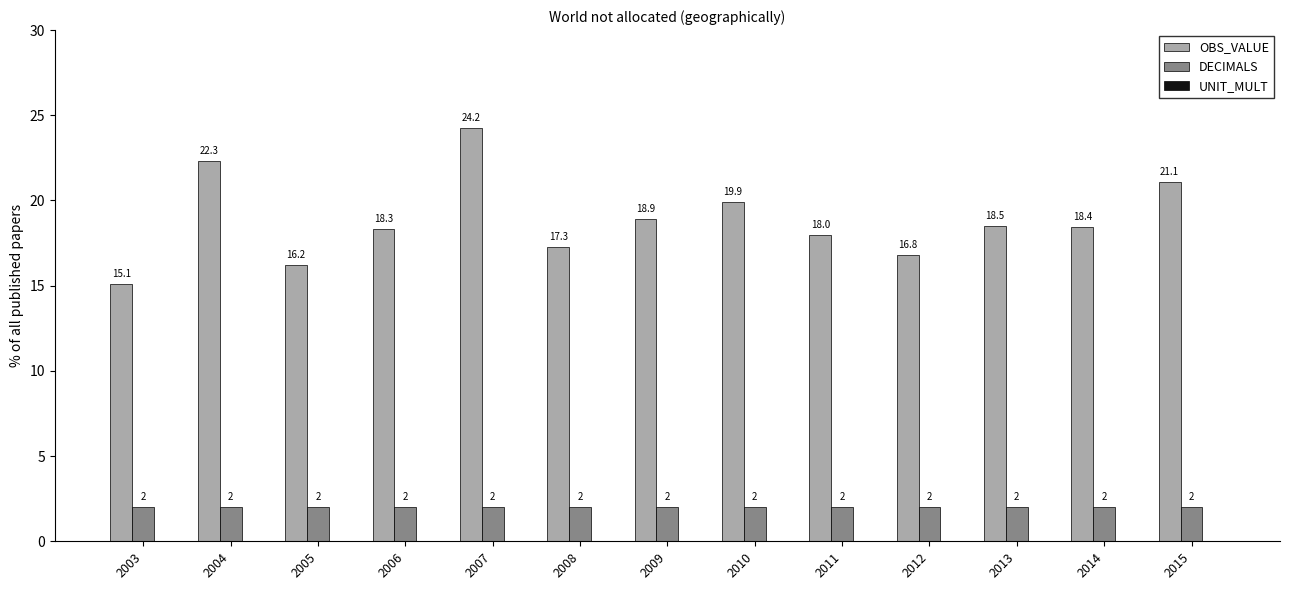

Between 2004 and 2009, which series saw the biggest shift?

OBS_VALUE